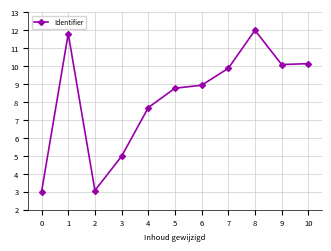

Does the chart have visible grid lines?

Yes